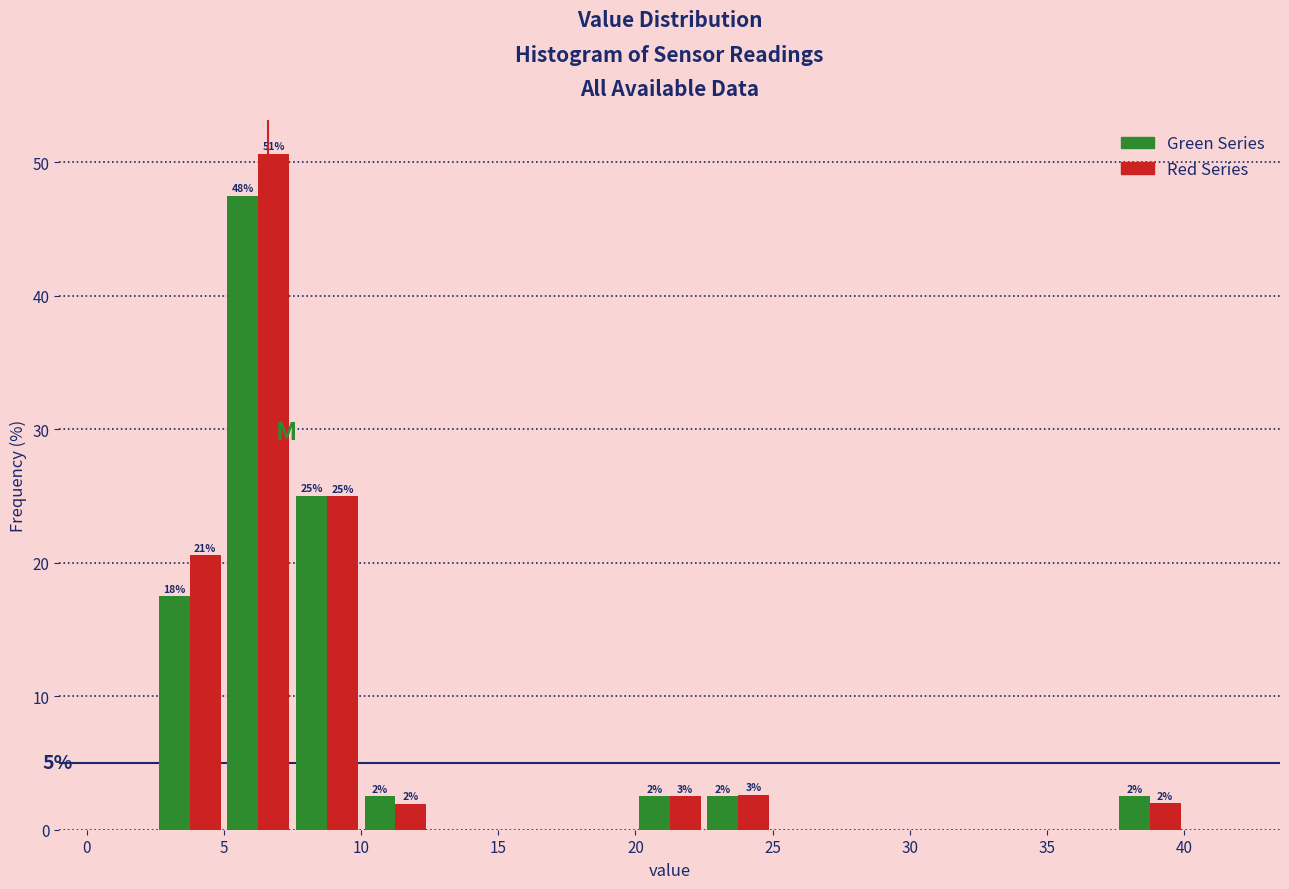

In the Green Series series, which range on the x-axis has the tallest bar?

5.0 to 7.5